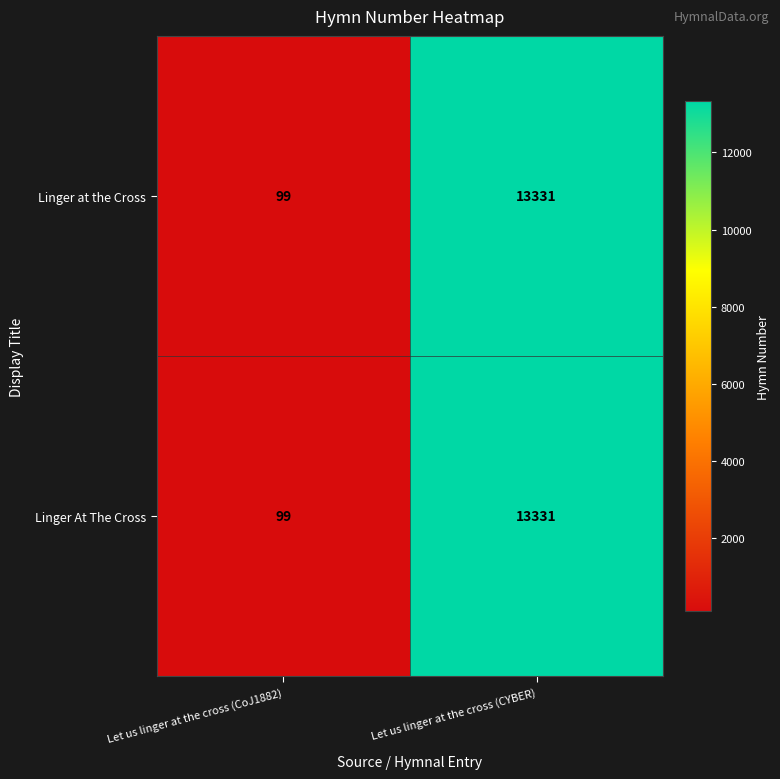

Reading left to right, what are all the values shown in this chart?

Linger at the Cross: Let us linger at the cross (CoJ1882)=99	Let us linger at the cross (CYBER)=13331
Linger At The Cross: Let us linger at the cross (CoJ1882)=99	Let us linger at the cross (CYBER)=13331